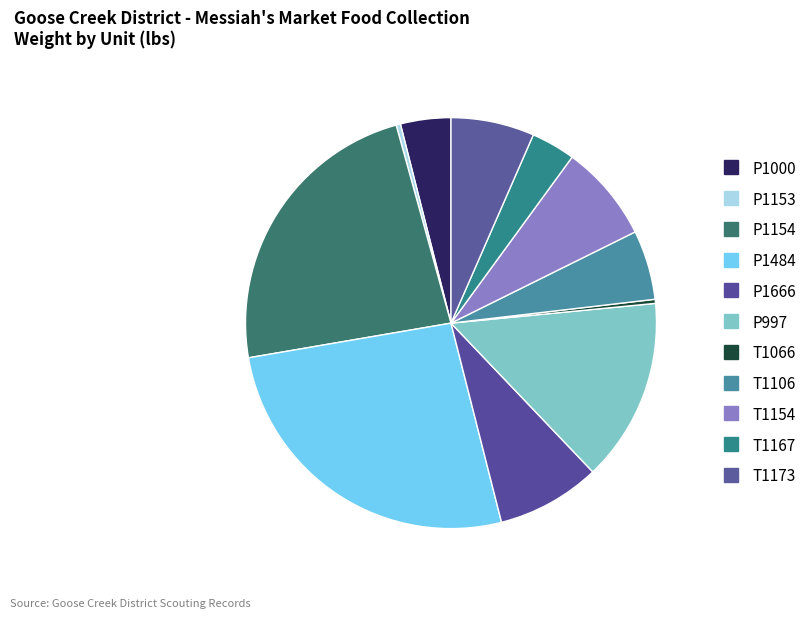

How many segments does this pie chart have?

11